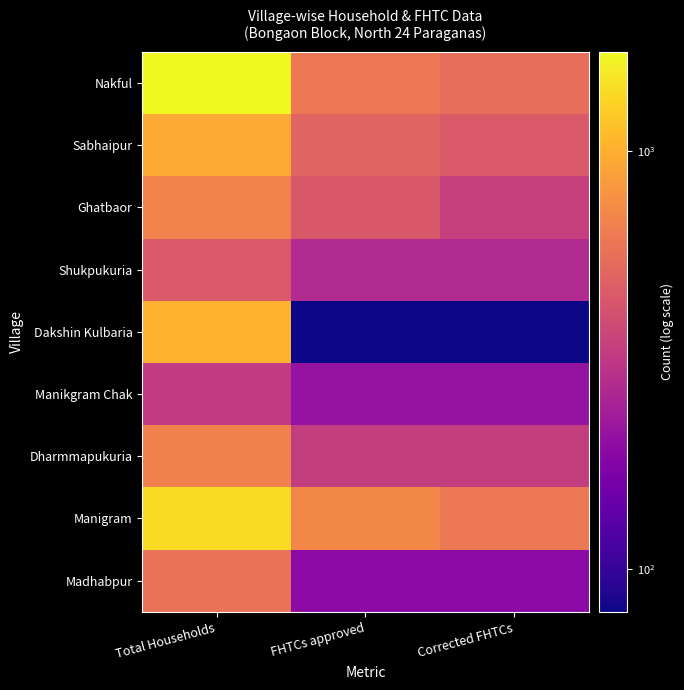

Reading left to right, list all the values displayed in this chart.

Nakful: Total Households=1725	FHTCs approved=607	Corrected FHTCs=557
Sabhaipur: Total Households=959	FHTCs approved=500	Corrected FHTCs=450
Ghatbaor: Total Households=682	FHTCs approved=445	Corrected FHTCs=345
Shukpukuria: Total Households=451	FHTCs approved=270	Corrected FHTCs=270
Dakshin Kulbaria: Total Households=1019	FHTCs approved=79	Corrected FHTCs=79
Manikgram Chak: Total Households=327	FHTCs approved=210	Corrected FHTCs=210
Dharmmapukuria: Total Households=671	FHTCs approved=336	Corrected FHTCs=336
Manigram: Total Households=1405	FHTCs approved=713	Corrected FHTCs=613
Madhabpur: Total Households=581	FHTCs approved=191	Corrected FHTCs=191